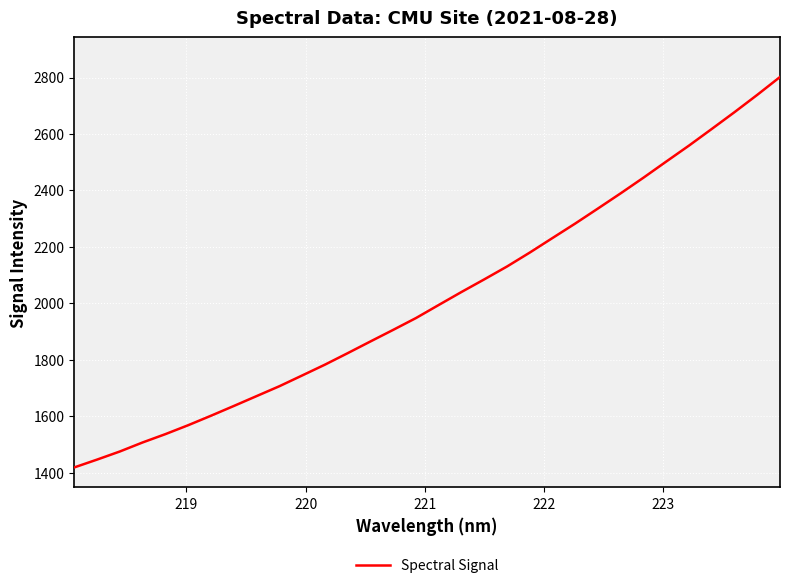

What is the maximum value shown in the chart?

2801.8